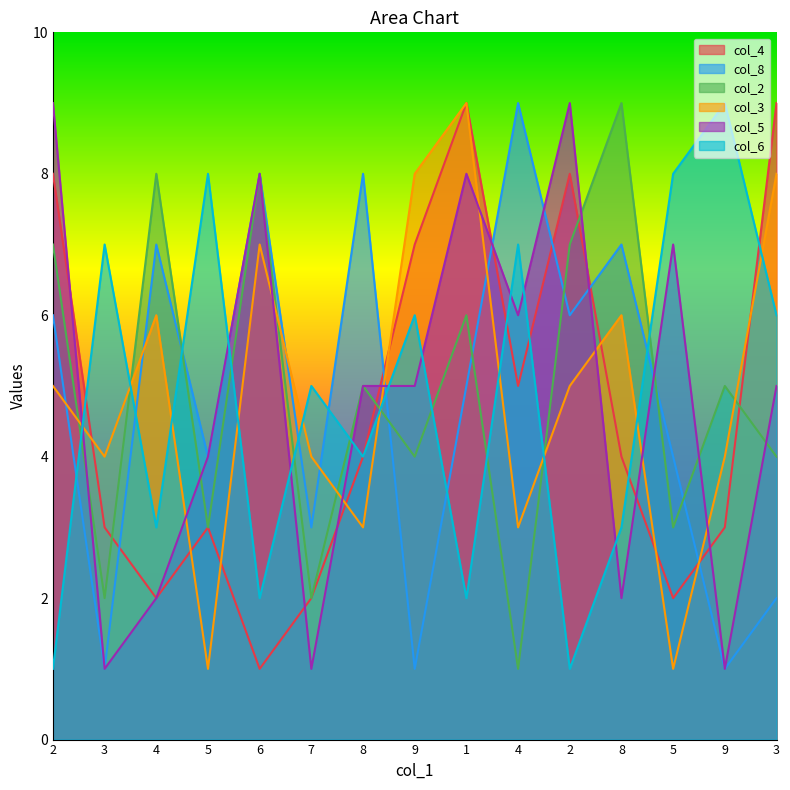

The col_3 series shows 3 at 8. True or false?

True